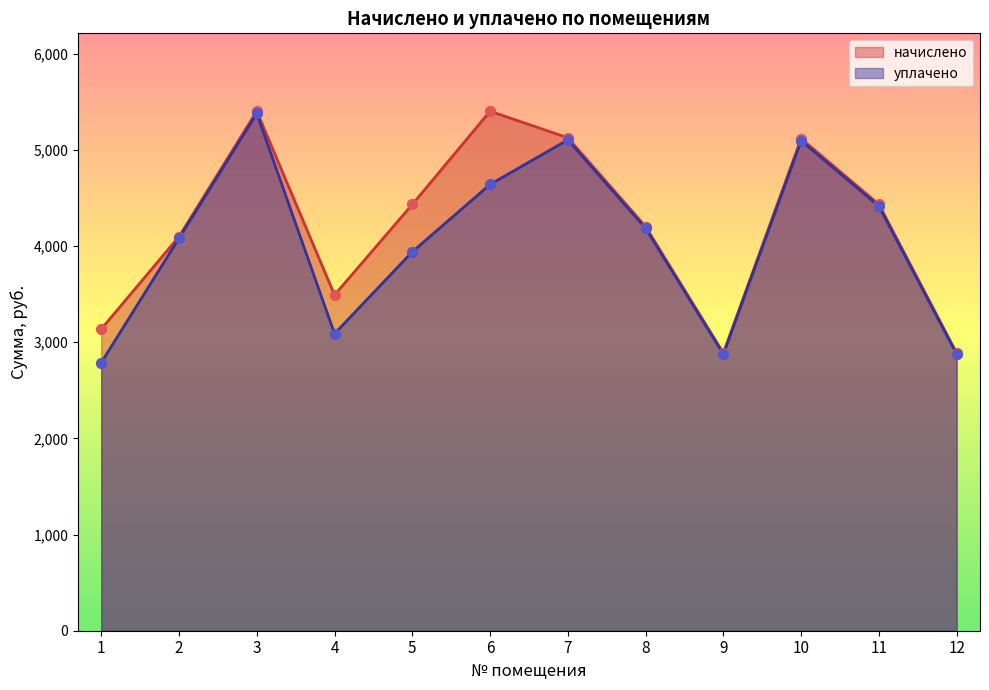

At how many categories does at least one series exceed 3708?

8